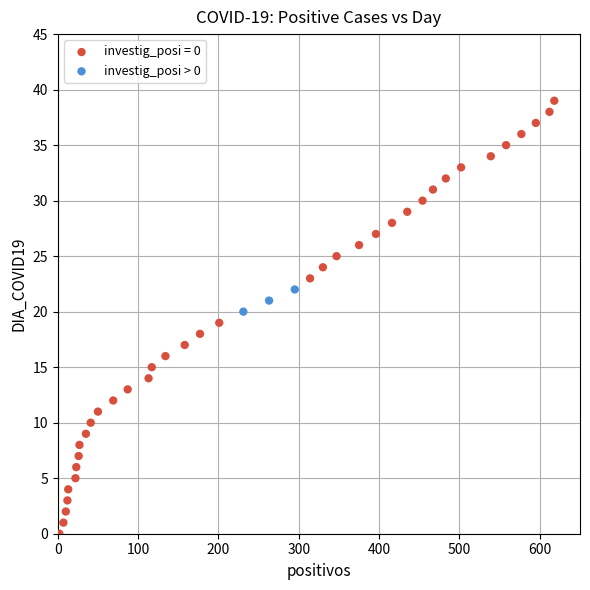

Which series contains the lowest Y value?

investig_posi = 0